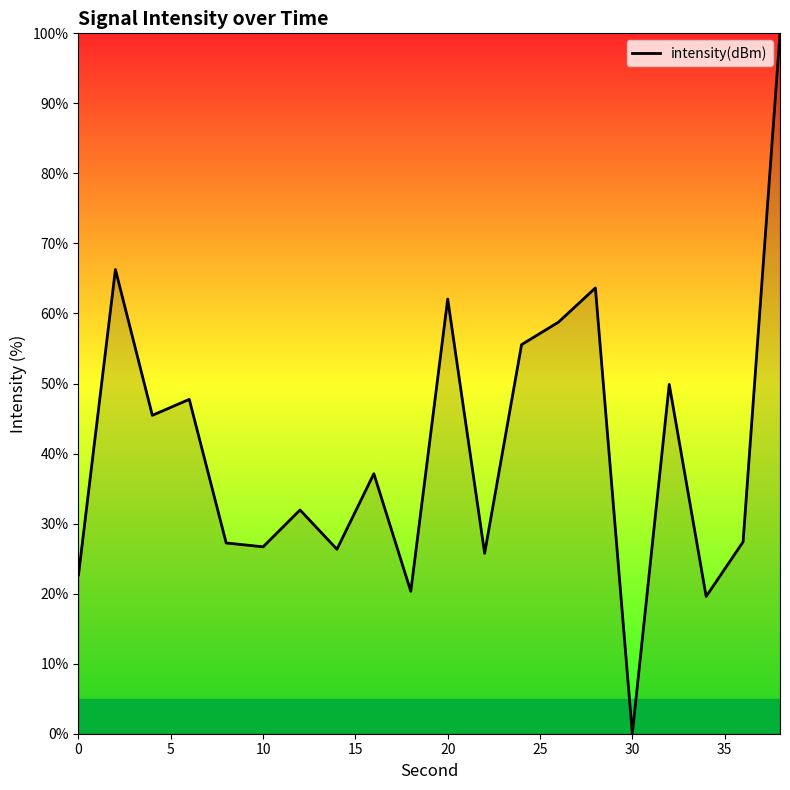

What is the difference between the maximum and minimum values?

100.0